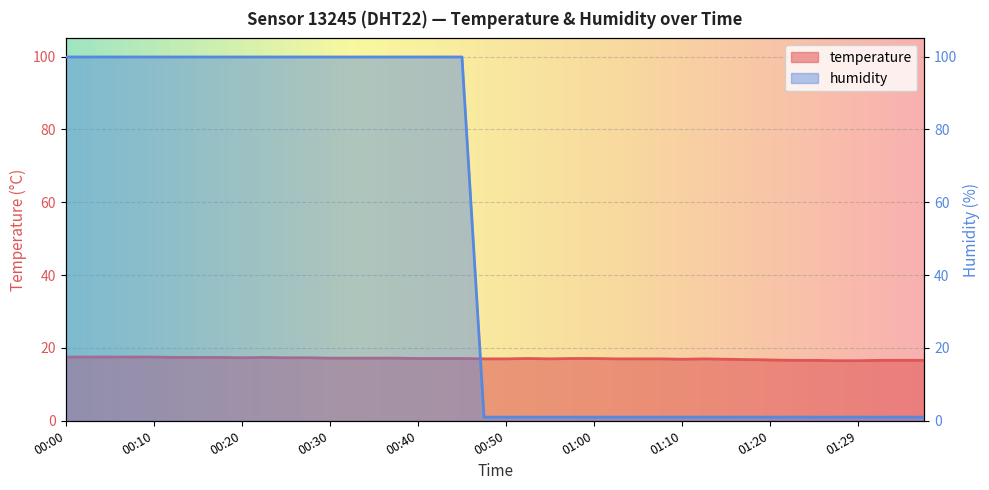

What is the spread (max minus min) of values at 01:29?

15.5